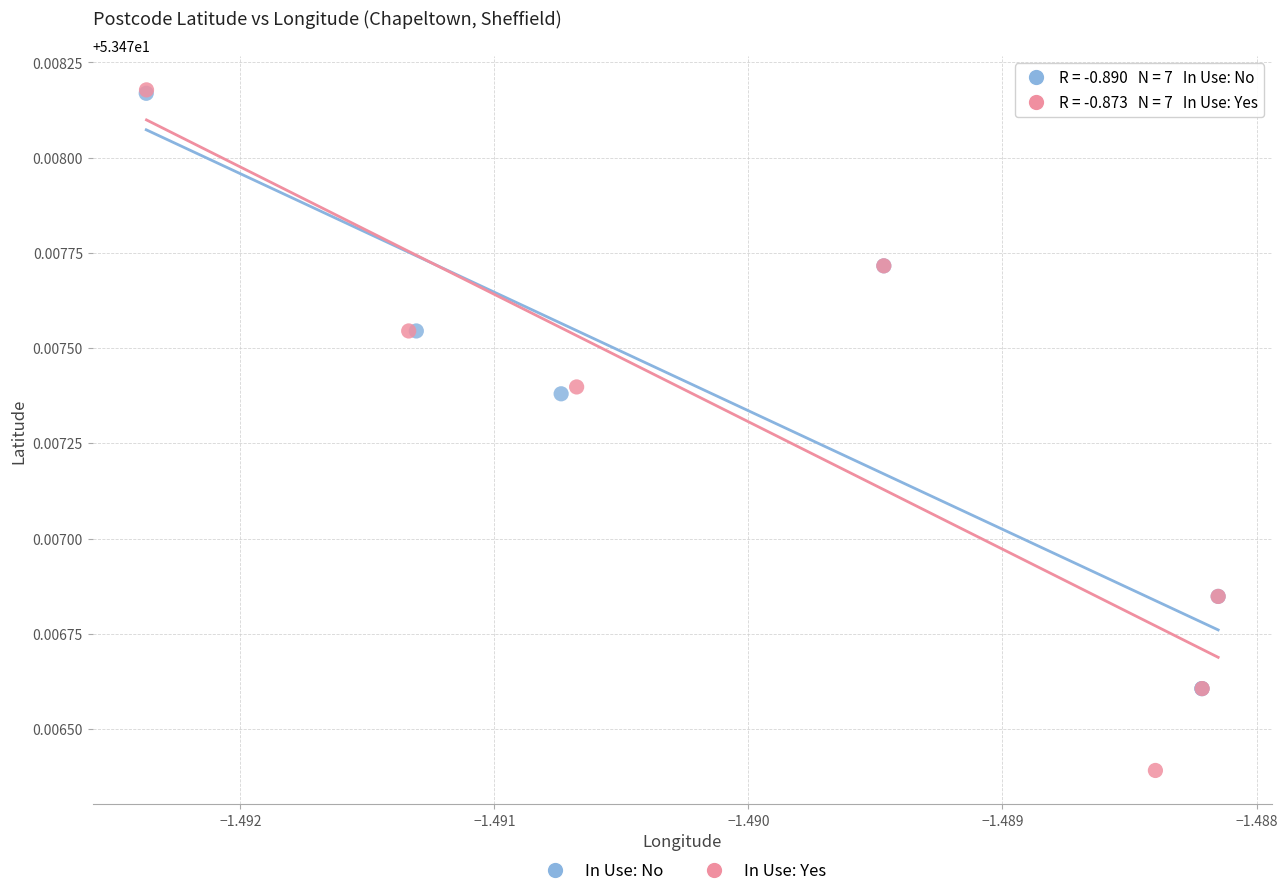

Which series contains the lowest Y value?

In Use: Yes